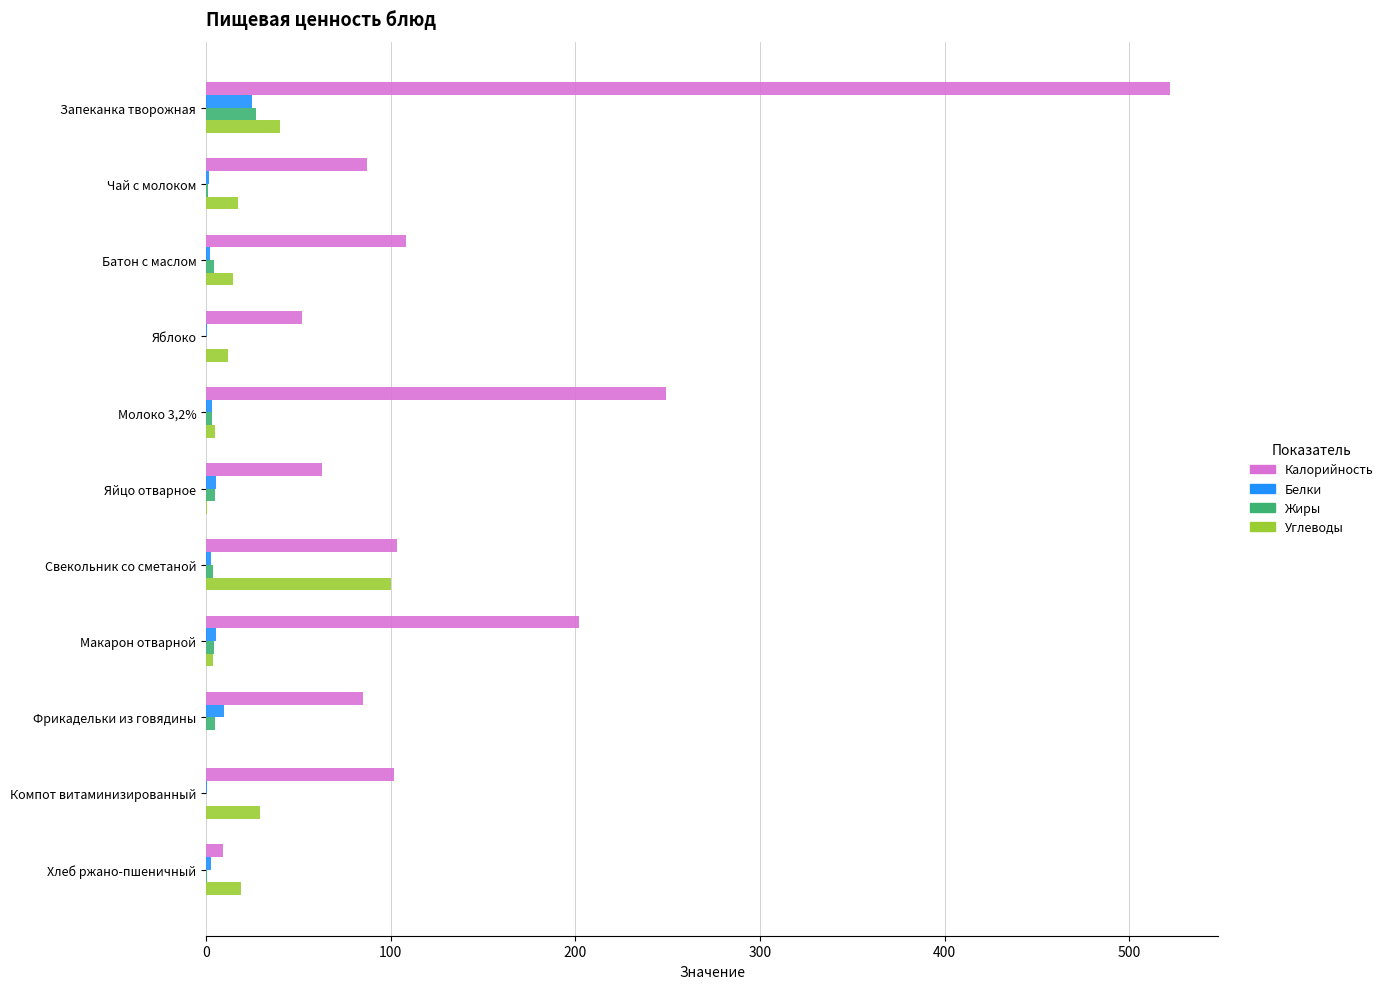

What are all the series names shown in the legend?

Калорийность, Белки, Жиры, Углеводы